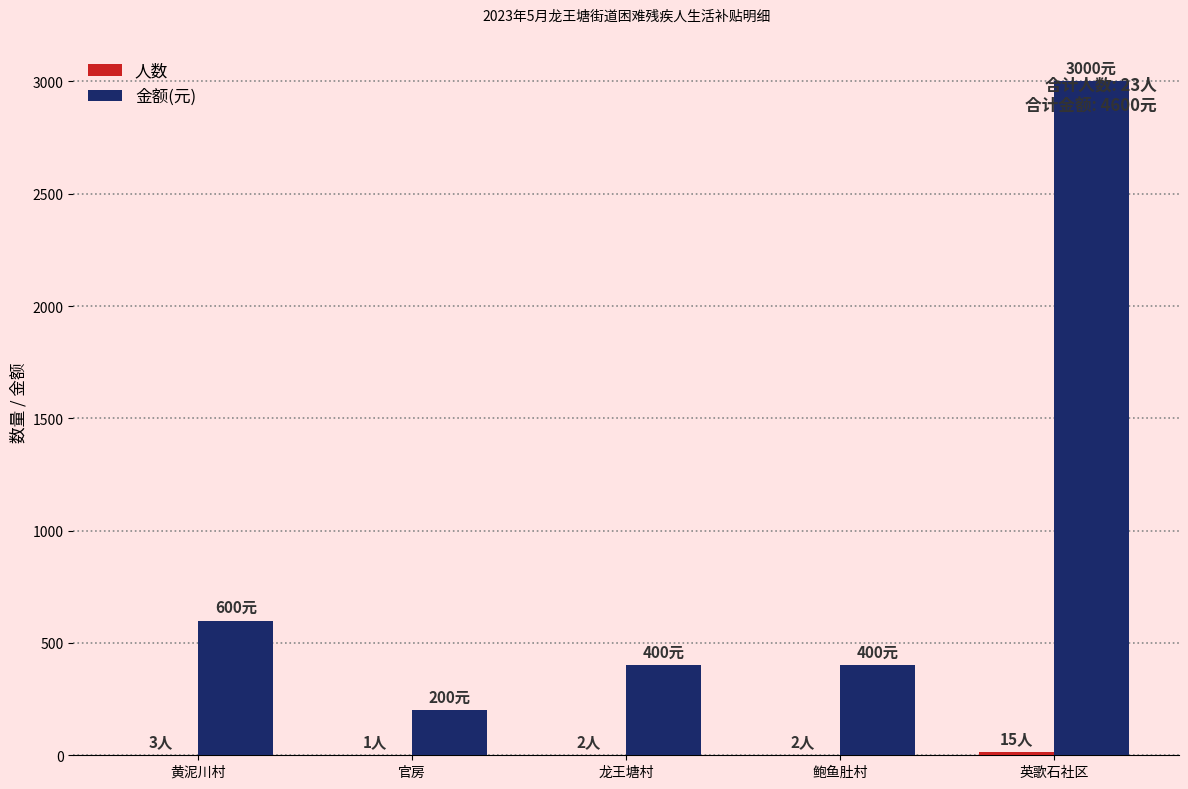

Are the bars grouped side by side (vs. stacked)?

Yes